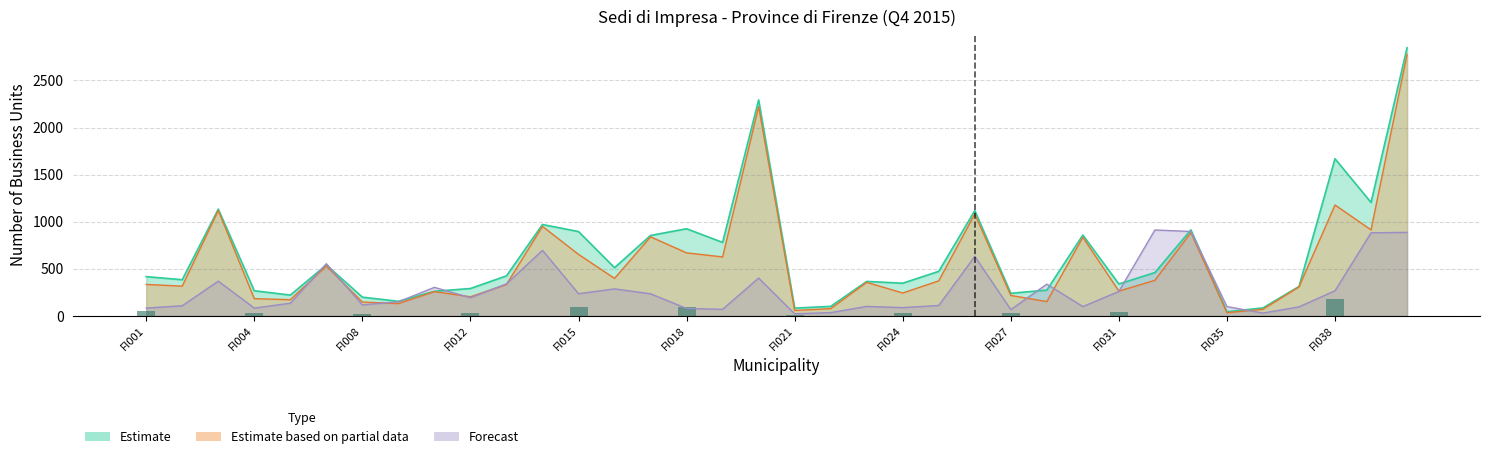

Reading left to right, extract all data points from this chart.

Registrate: 418	385	1134	268	222	542	200	156	262	292	426	971	896	513	855	926	781	2293	84	102	367	348	474	1118	241	275	859	340	461	914	45	86	313	1669	1205	2847
di cui attive: 335	317	1119	184	173	530	148	132	259	204	335	951	654	399	840	670	627	2222	59	78	357	244	373	1083	218	153	835	264	379	885	35	71	309	1178	914	2776
Forecast: 84	109	370	84	136	555	118	151	304	194	341	697	237	288	236	80	71	403	23	36	102	89	112	633	68	338	100	261	913	897	100	31	97	268	883	888